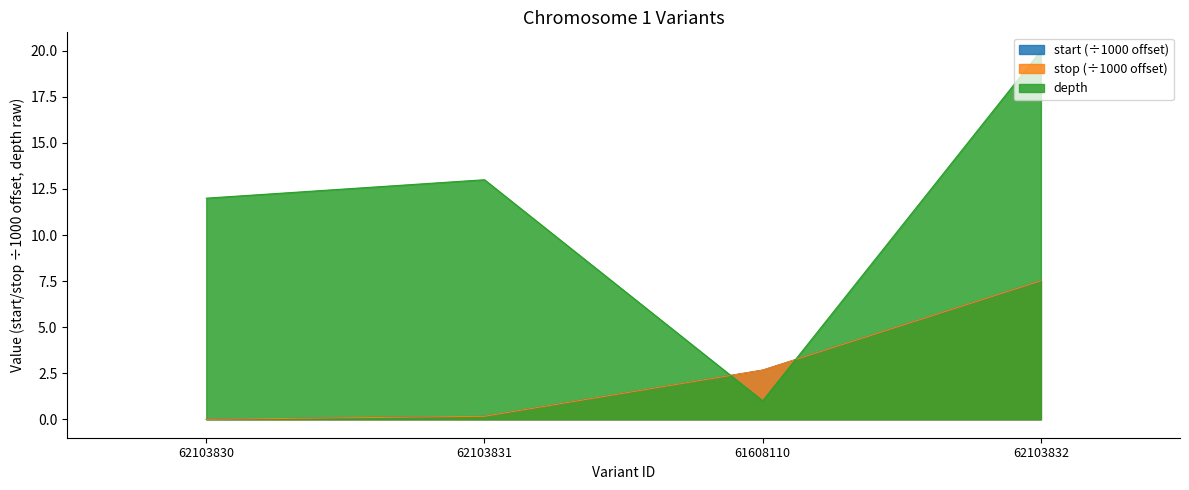

At which category is the sum across all series the highest?

62103832